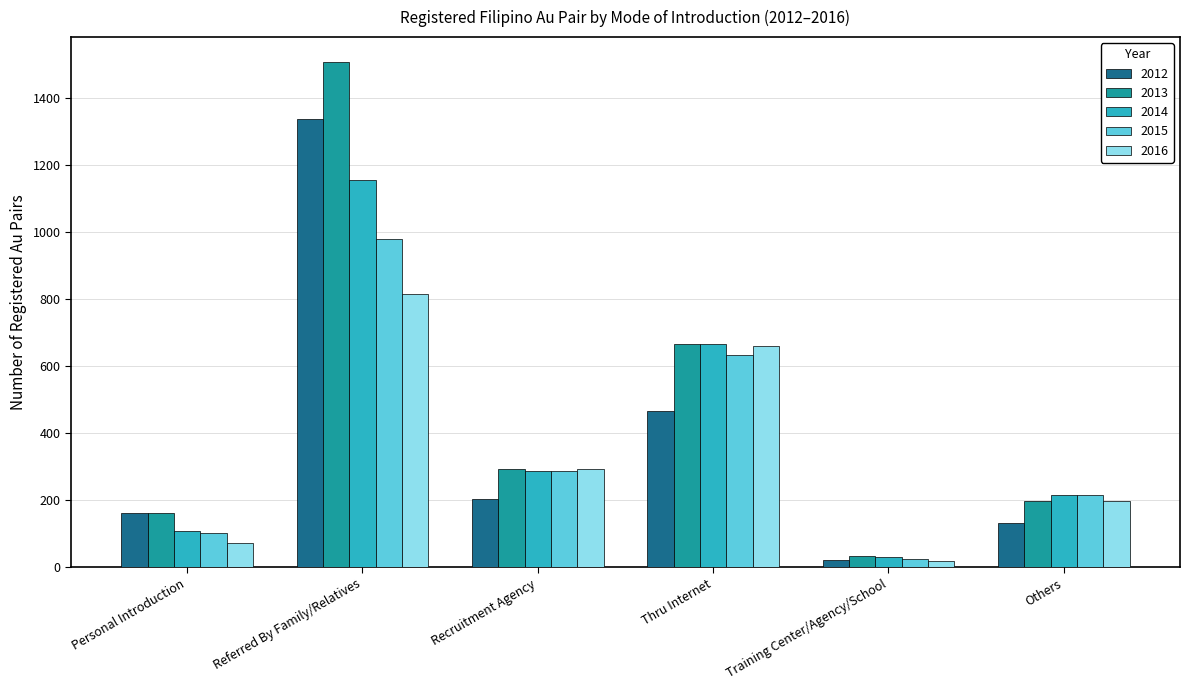

Which series has the widest spread of values?

2013